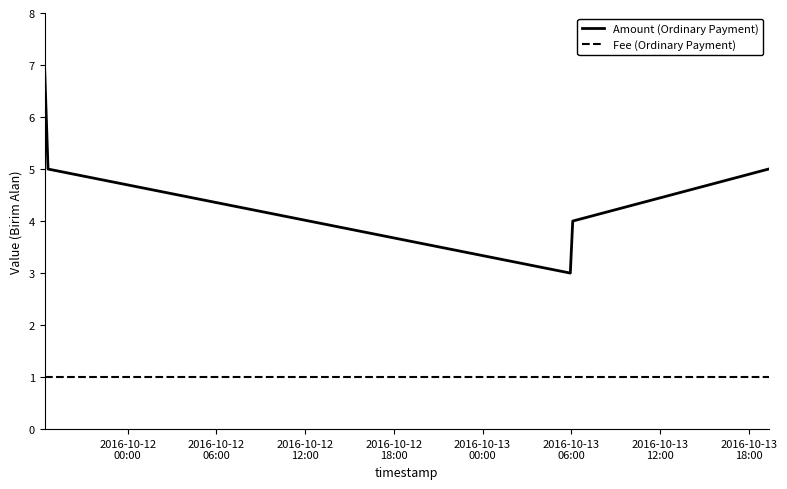

Which series has the largest range (max minus min)?

Amount (Ordinary Payment)